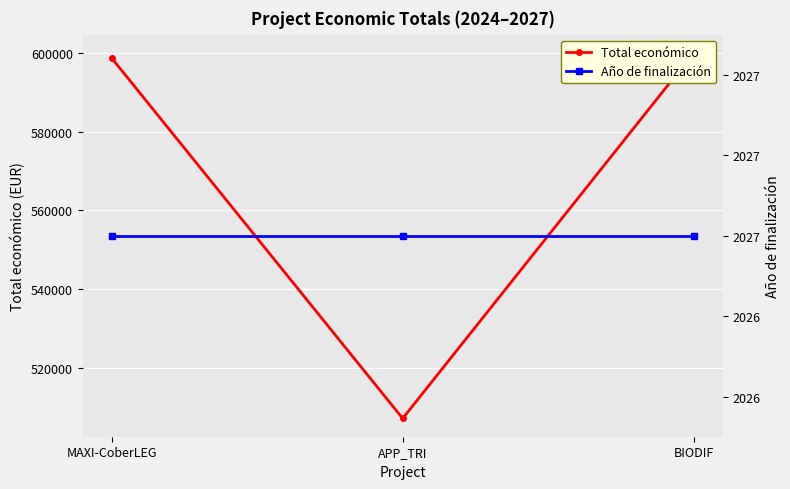

At how many categories does at least one series exceed 30946?

3